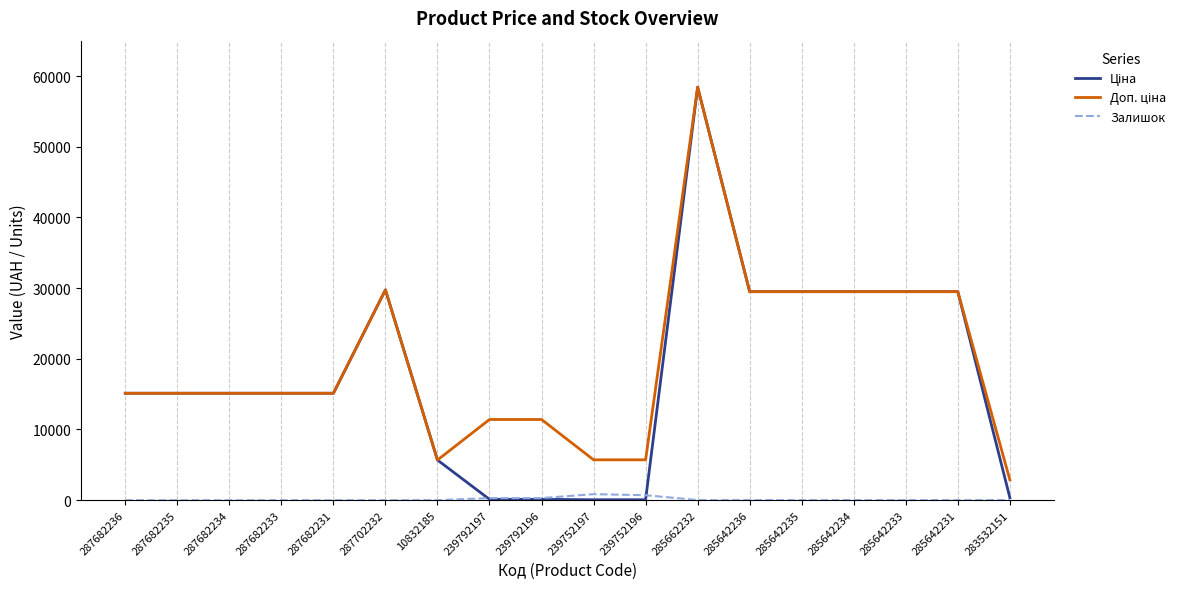

What is the maximum value shown in the chart?

58426.5